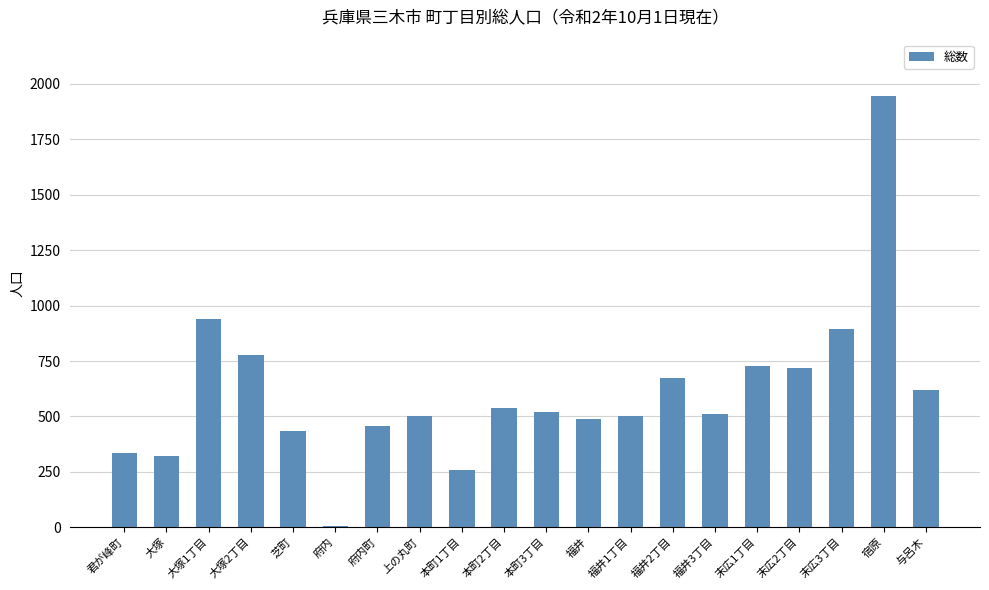

Which has a higher value, 末広1丁目 or 府内町?

末広1丁目